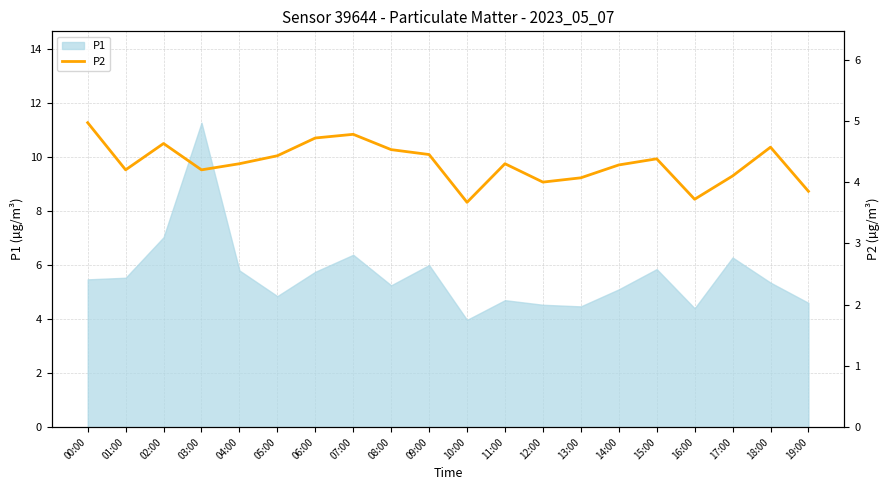

The P1 series shows 1.5 at 16:00. True or false?

False